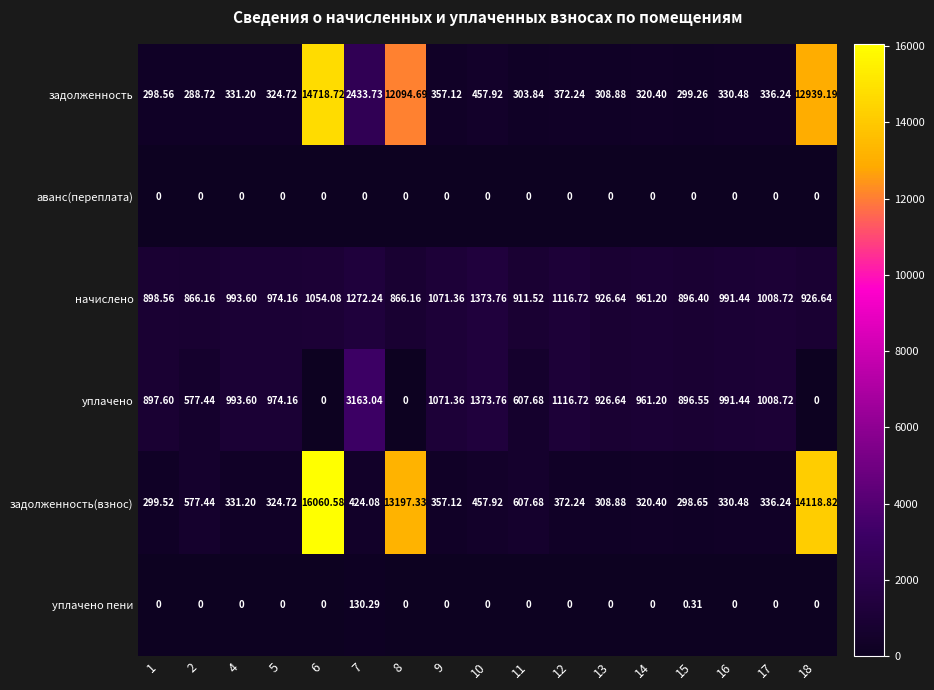

What is the maximum value shown in the chart?

16060.6